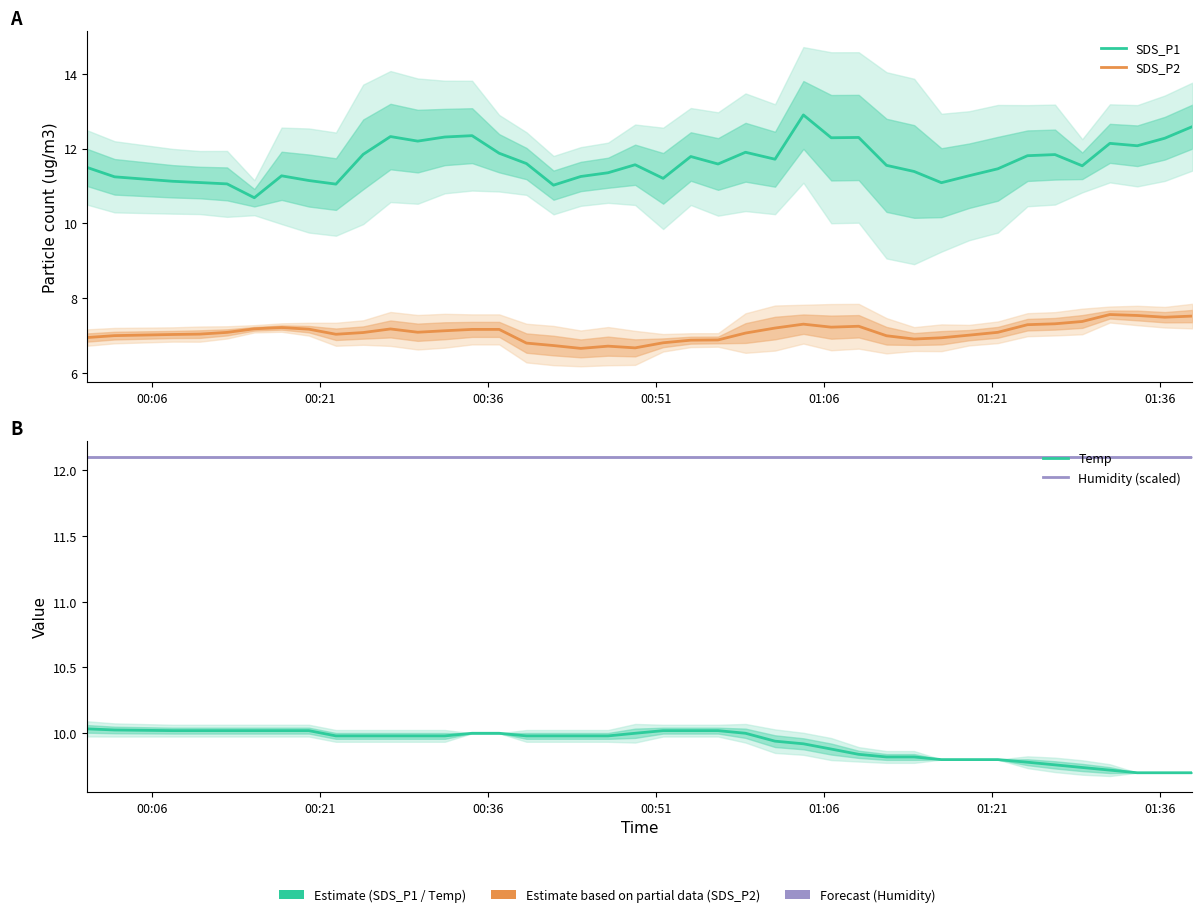

What is the label of the 5th point from the left?

01:06